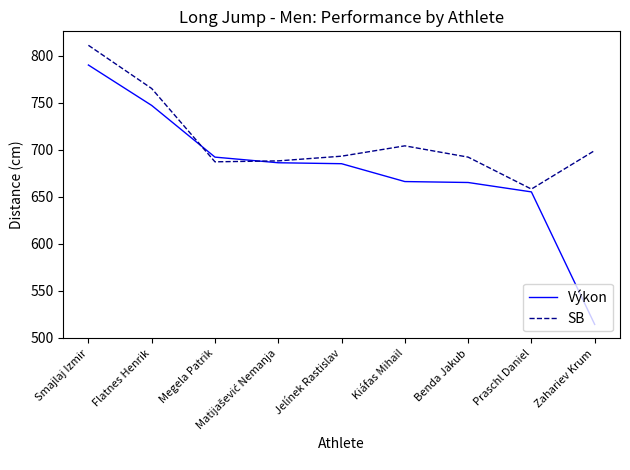

List the series in order of their peak value, lowest first.

Výkon, SB